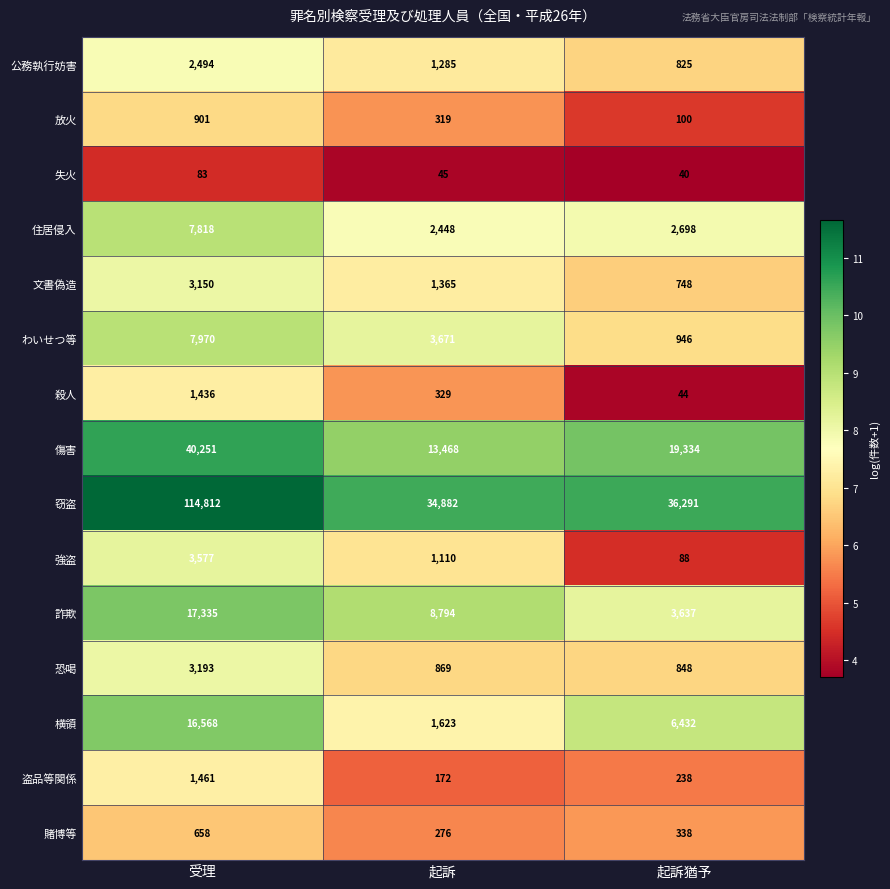

Which series has the widest spread of values?

窃盗